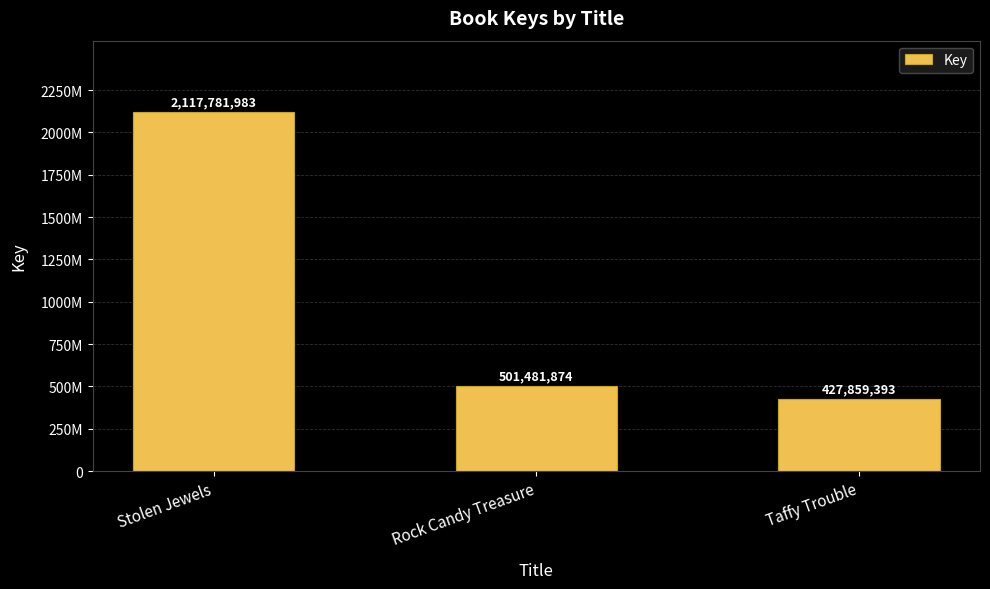

Between Rock Candy Treasure and Stolen Jewels, which is larger?

Stolen Jewels